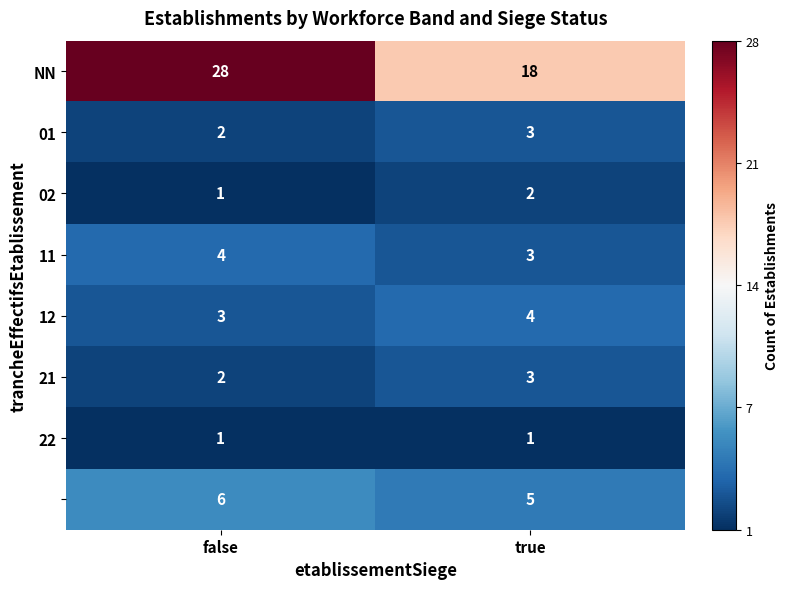

What is the maximum value shown in the chart?

28